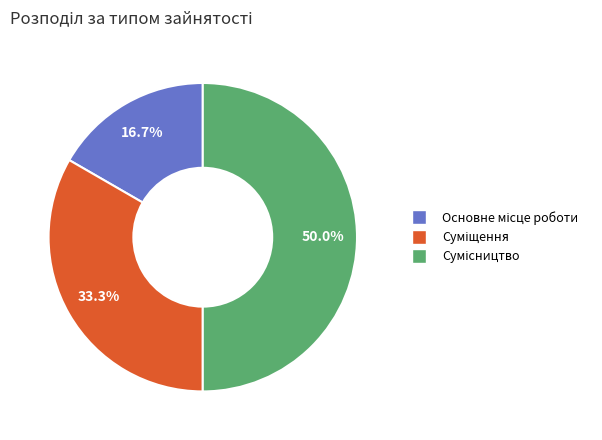

To the nearest percent, what percentage of the pie is Суміщення?

33%